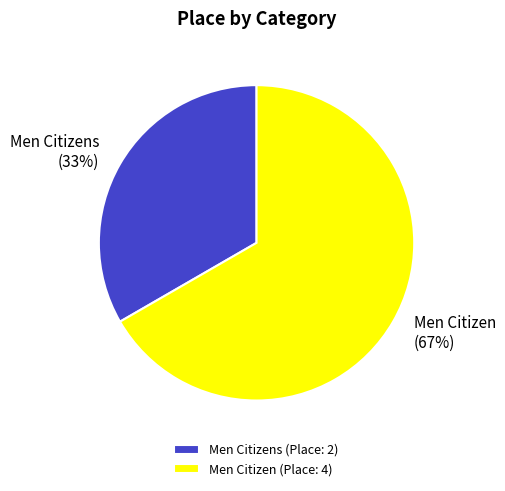

Rank the categories by value from lowest to highest.

Men Citizens (Place: 2), Men Citizen (Place: 4)